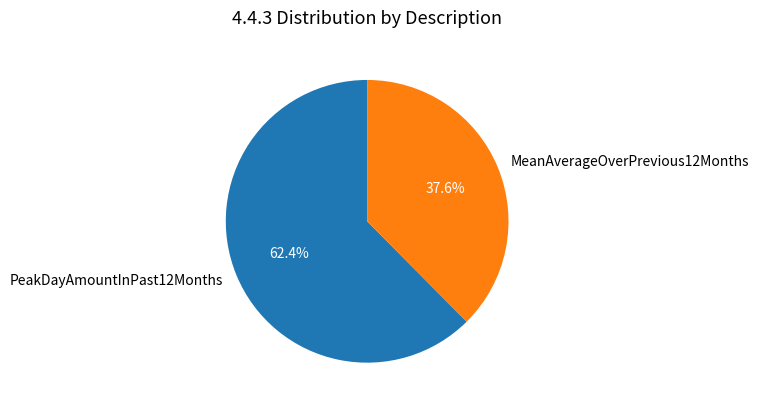

The MeanAverageOverPrevious12Months slice represents 38% of the pie. True or false?

True